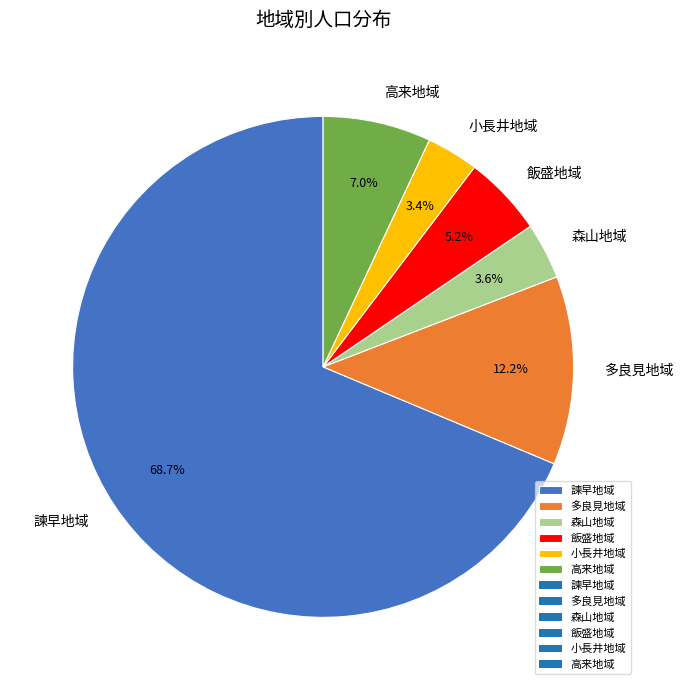

Which has a higher value, 小長井地域 or 飯盛地域?

飯盛地域